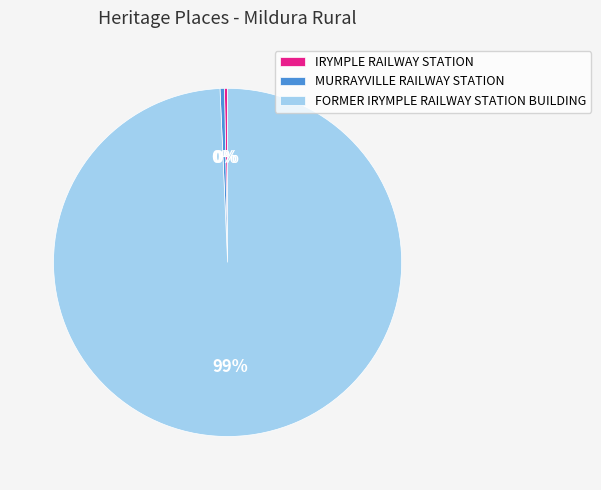

Does any single category account for the majority?

Yes